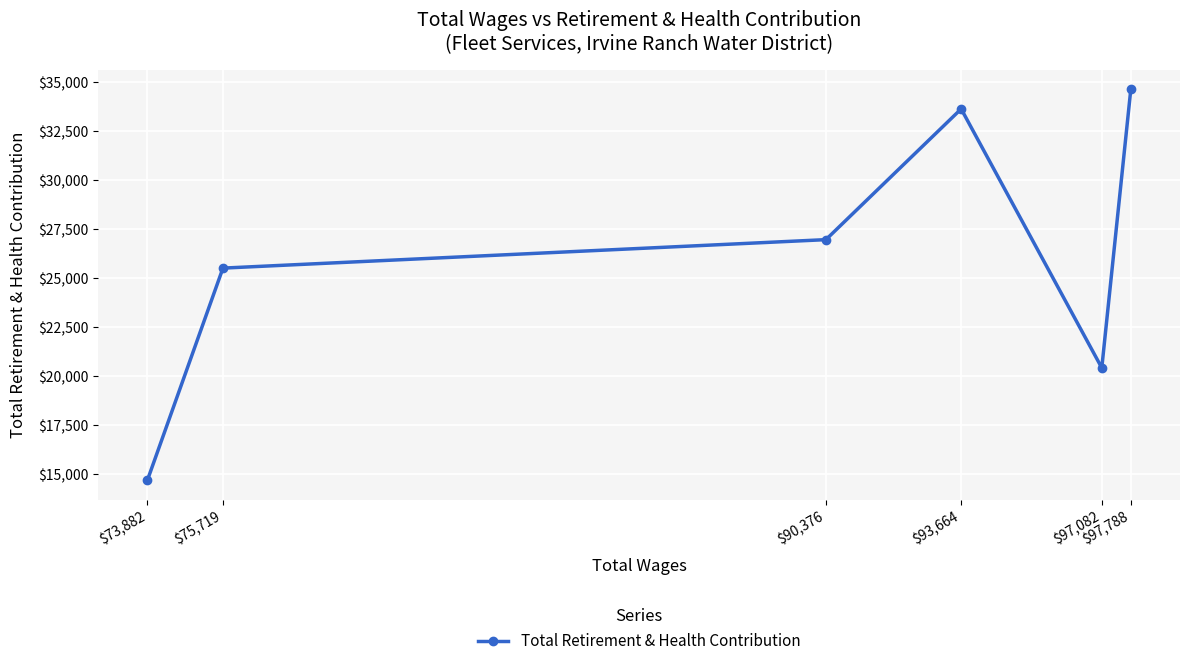

At which category does the data reach its first local valley?

$97,082